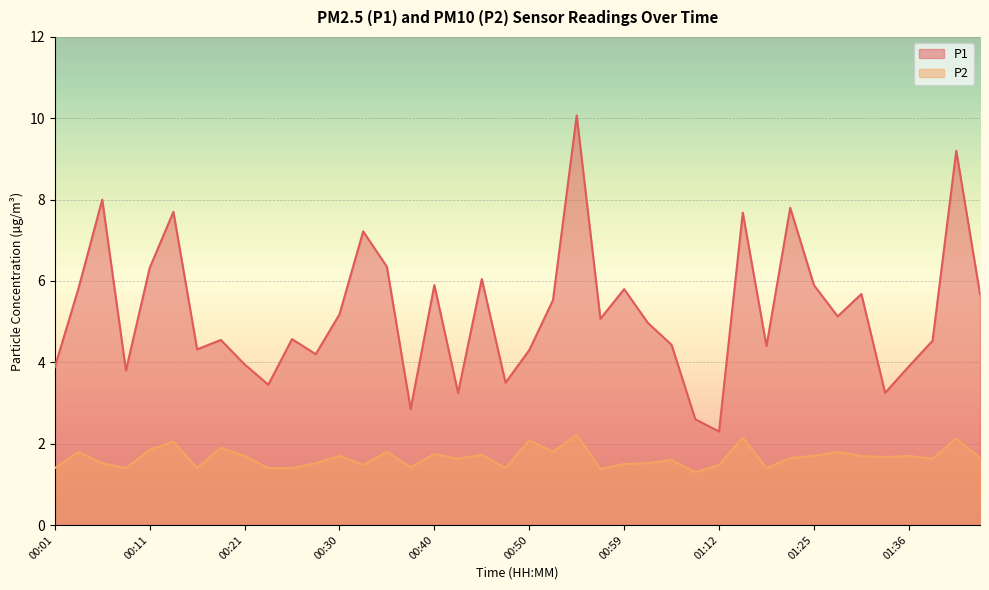

Reading left to right, transcribe all the data shown in this chart.

P1: 00:01=3.9	00:03=5.8	00:06=8.0	00:08=3.8	00:11=6.3	00:13=7.7	00:16=4.3	00:18=4.5	00:21=4.0	00:23=3.5	00:25=4.6	00:28=4.2	00:30=5.2	00:33=7.2	00:35=6.3	00:38=2.9	00:40=5.9	00:42=3.2	00:45=6.0	00:47=3.5	00:50=4.3	00:52=5.5	00:55=10.1	00:57=5.1	00:59=5.8	01:02=5.0	01:04=4.4	01:07=2.6	01:12=2.3	01:15=7.7	01:17=4.4	01:20=7.8	01:25=5.9	01:28=5.1	01:31=5.7	01:33=3.2	01:36=3.9	01:38=4.5	01:41=9.2	01:43=5.7
P2: 00:01=1.4	00:03=1.8	00:06=1.5	00:08=1.4	00:11=1.9	00:13=2.0	00:16=1.4	00:18=1.9	00:21=1.7	00:23=1.4	00:25=1.4	00:28=1.5	00:30=1.7	00:33=1.5	00:35=1.8	00:38=1.4	00:40=1.8	00:42=1.6	00:45=1.7	00:47=1.4	00:50=2.1	00:52=1.8	00:55=2.2	00:57=1.4	00:59=1.5	01:02=1.5	01:04=1.6	01:07=1.3	01:12=1.5	01:15=2.1	01:17=1.4	01:20=1.6	01:25=1.7	01:28=1.8	01:31=1.7	01:33=1.7	01:36=1.7	01:38=1.6	01:41=2.1	01:43=1.6